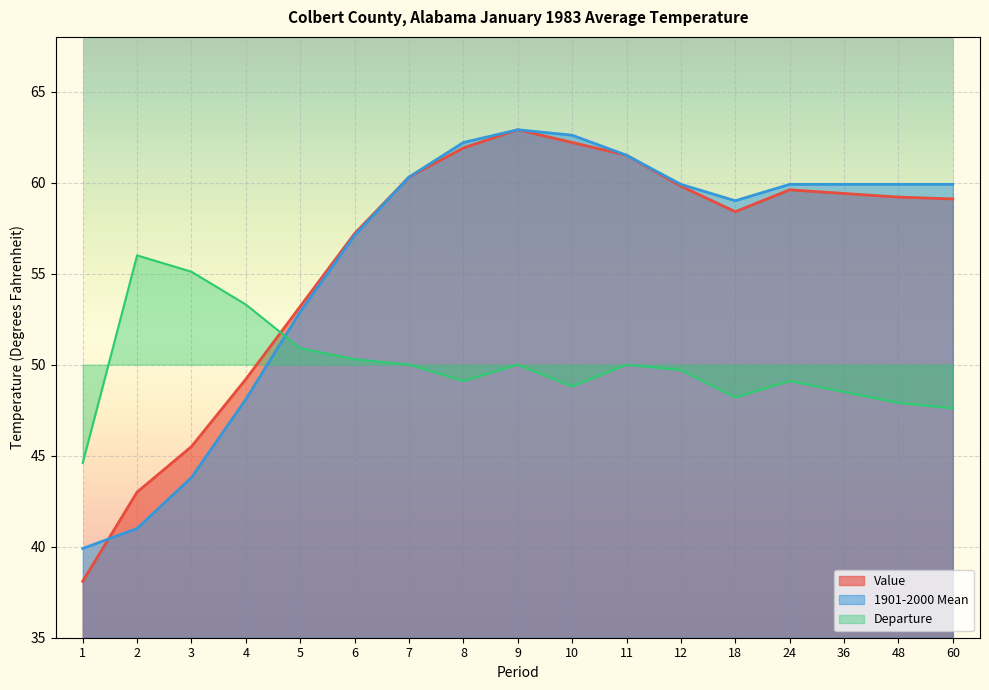

What is the total value across all series at 9?

175.8